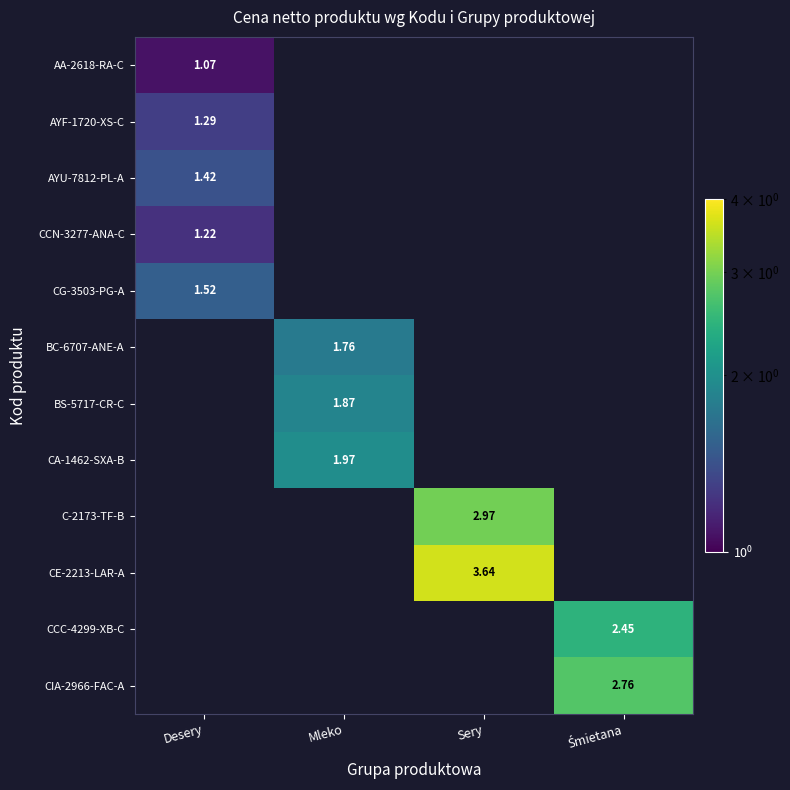

Rank the series by their maximum value, from highest to lowest.

CE-2213-LAR-A, C-2173-TF-B, CIA-2966-FAC-A, CCC-4299-XB-C, CA-1462-SXA-B, BS-5717-CR-C, BC-6707-ANE-A, CG-3503-PG-A, AYU-7812-PL-A, AYF-1720-XS-C, CCN-3277-ANA-C, AA-2618-RA-C